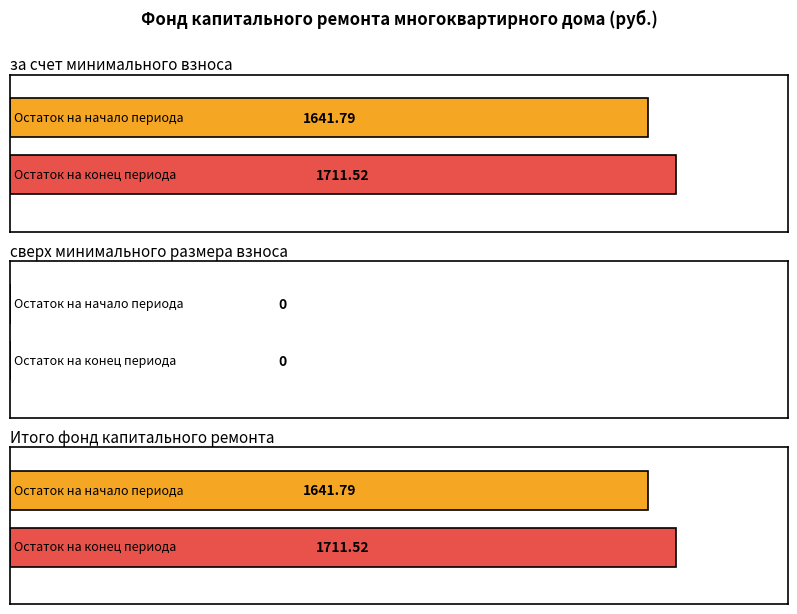

Which series has the largest total across all categories?

Остаток на конец периода